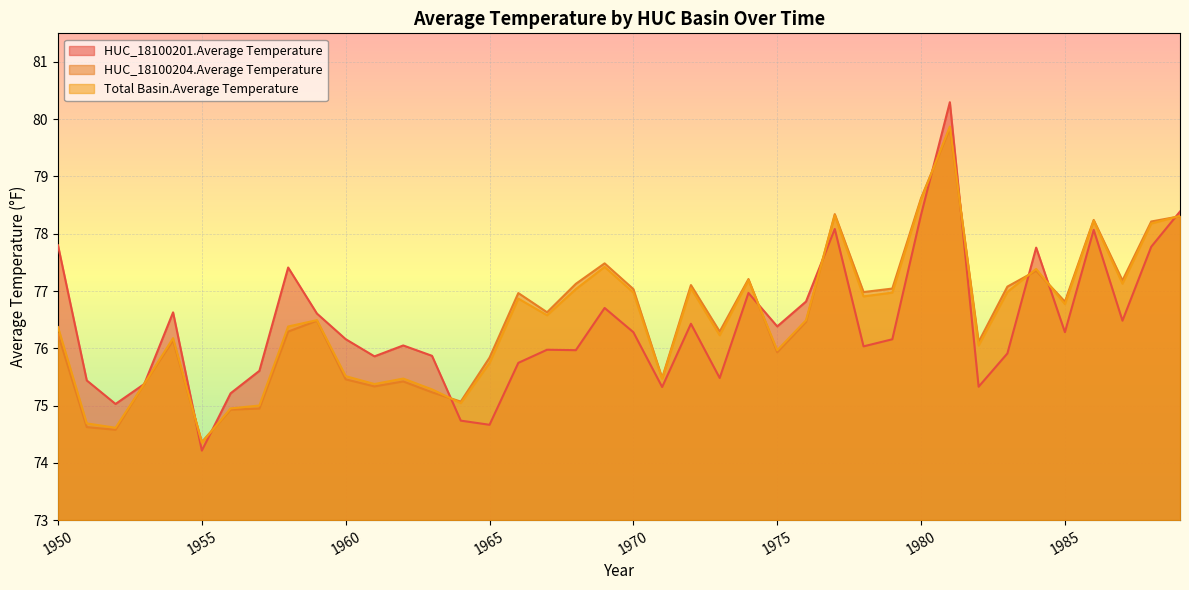

What is the maximum value for HUC_18100201.Average Temperature?

80.3